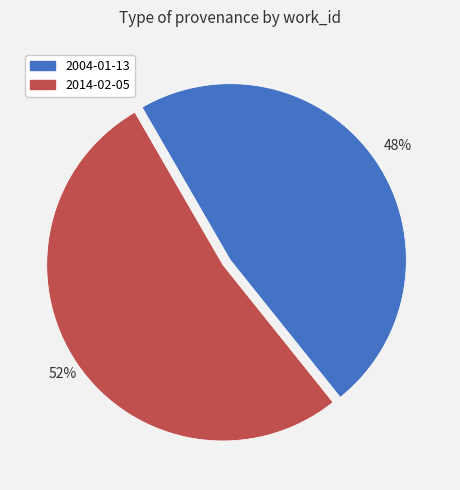

Is 2014-02-05 the majority of the pie?

Yes